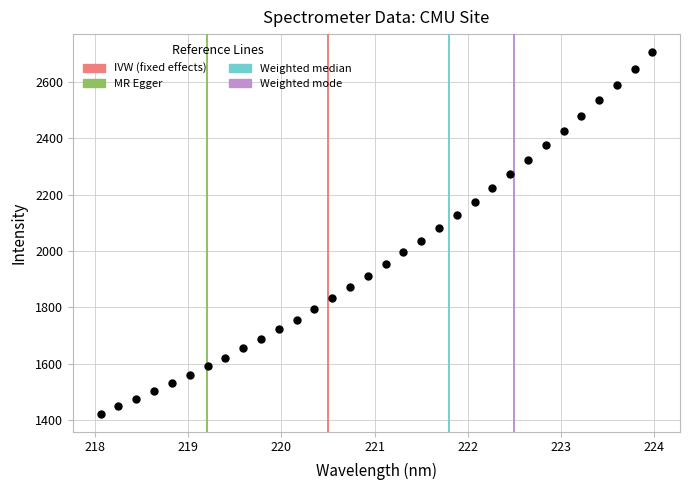

What is the range of X values (max minus min)?

5.9